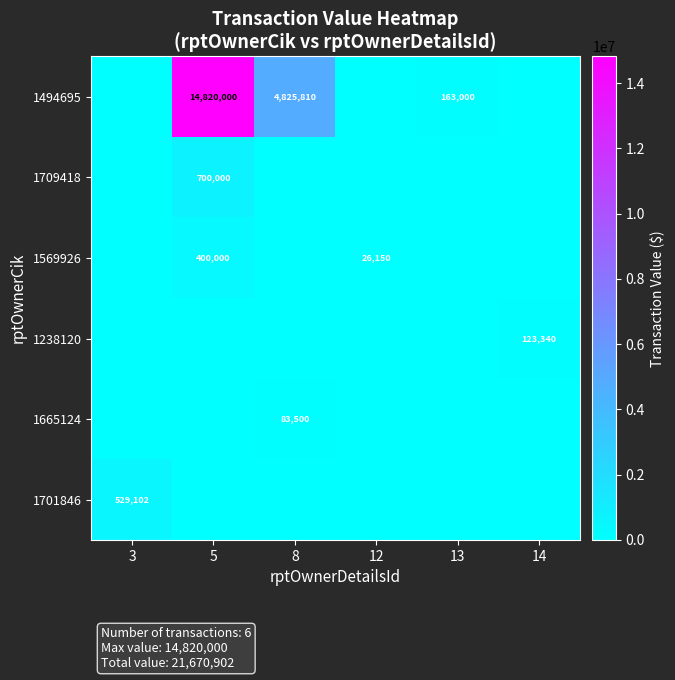

Which series has the largest range (max minus min)?

1494695